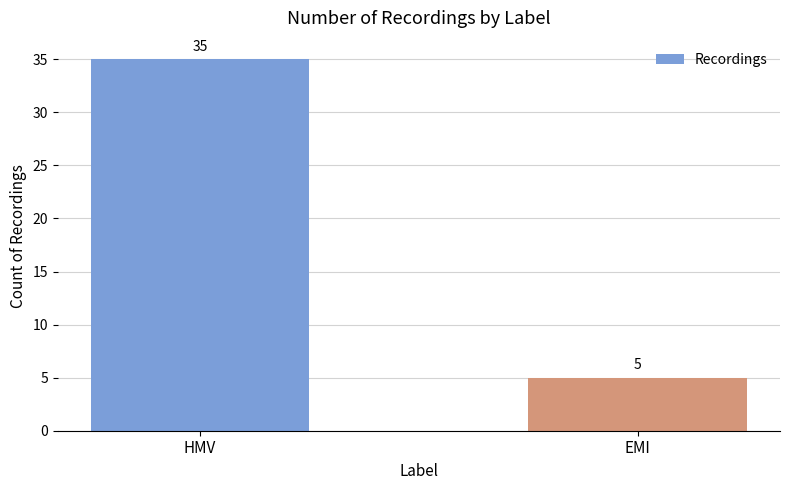

The chart shows a value of 13 at HMV. True or false?

False